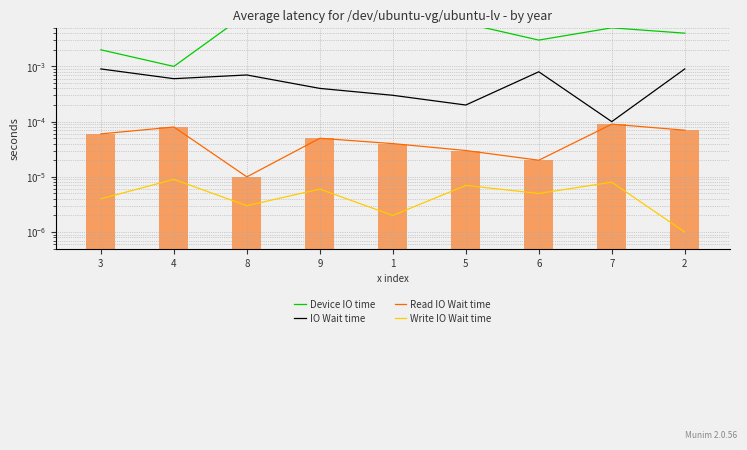

What are all the series names shown in the legend?

Device IO time, IO Wait time, Read IO Wait time, Write IO Wait time